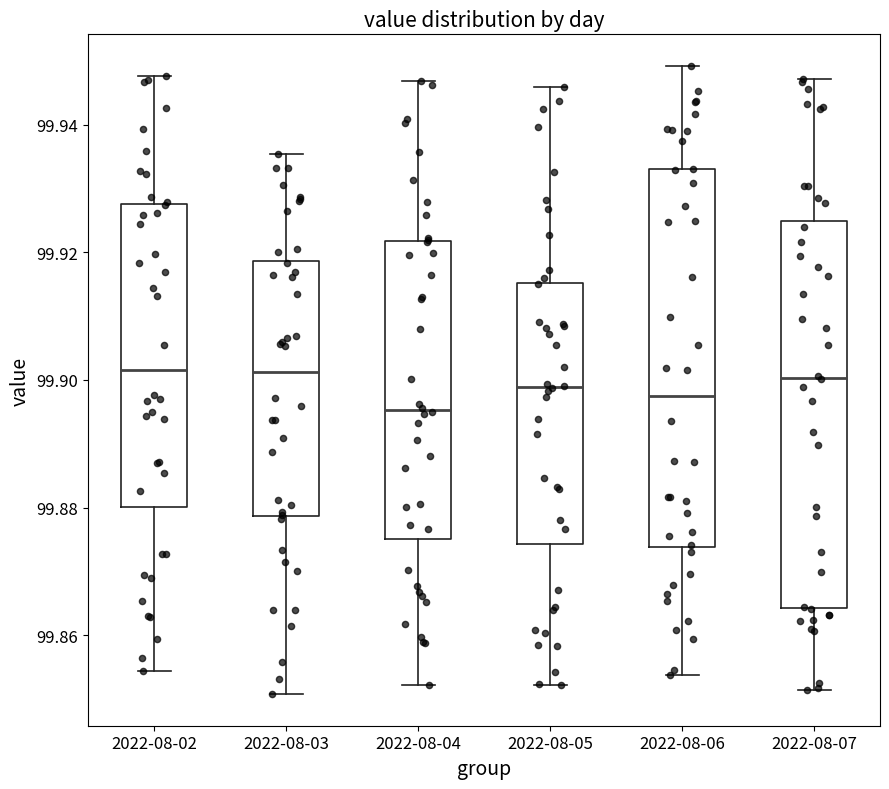

Reading left to right, transcribe this box plot: for each box, give where its median line is, the range the box spans, and where its two whiskers end, as read against the y-axis. The values are not printed on the chart, so give them approximately, as read against the axis.

2022-08-02: median 99.902, box 99.880 to 99.928, whiskers 99.854 to 99.948
2022-08-03: median 99.902, box 99.878 to 99.918, whiskers 99.850 to 99.936
2022-08-04: median 99.896, box 99.874 to 99.922, whiskers 99.852 to 99.946
2022-08-05: median 99.898, box 99.874 to 99.916, whiskers 99.852 to 99.946
2022-08-06: median 99.898, box 99.874 to 99.934, whiskers 99.854 to 99.950
2022-08-07: median 99.900, box 99.864 to 99.924, whiskers 99.852 to 99.948